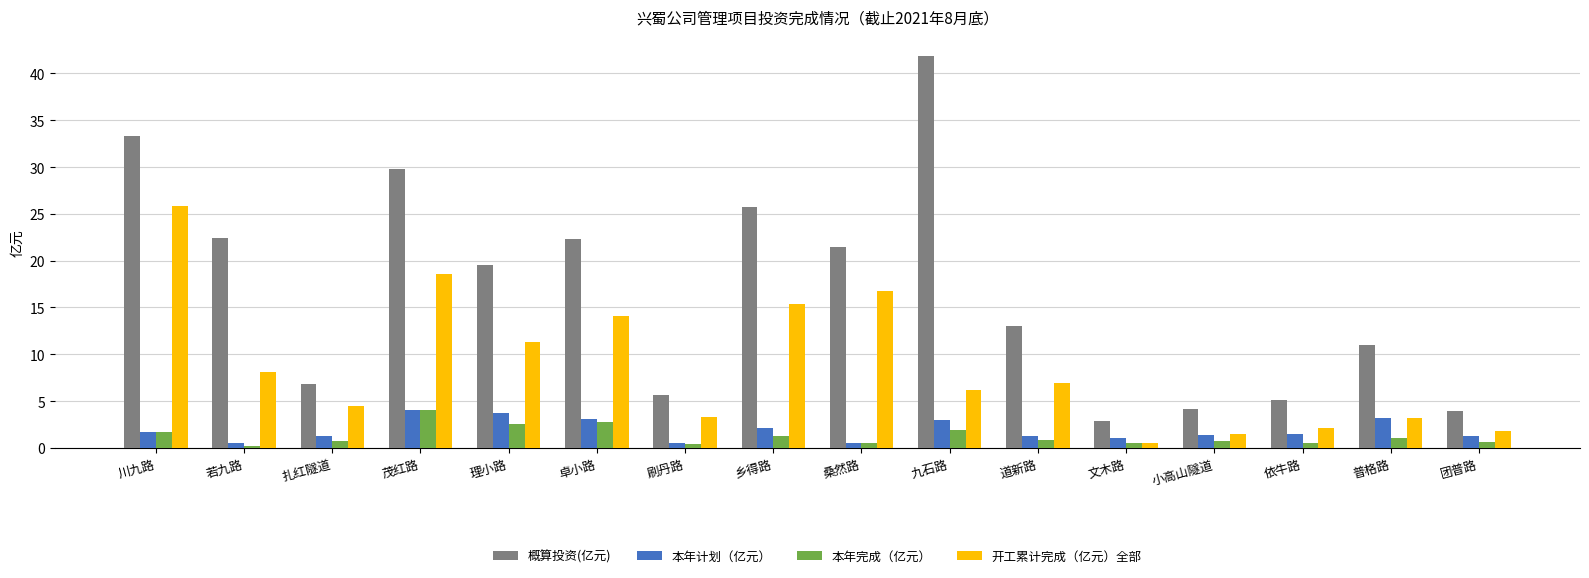

Is it true that 概算投资(亿元) equals 28.4 at 理小路?

False